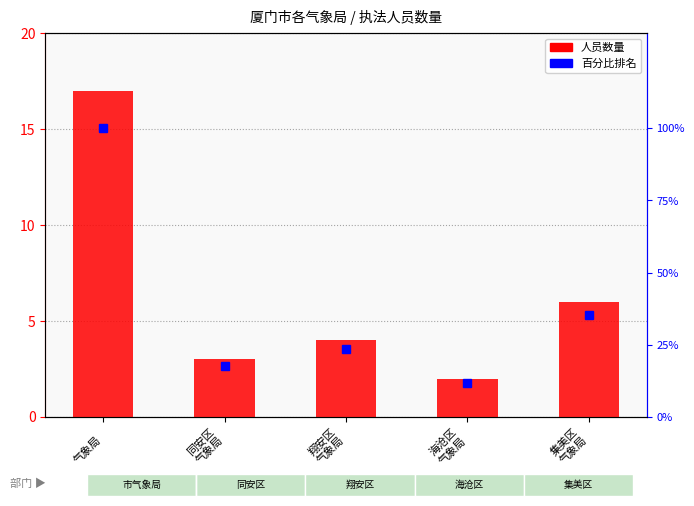

Which category has the lowest value in the 人员数量 series?

海沧区
气象局